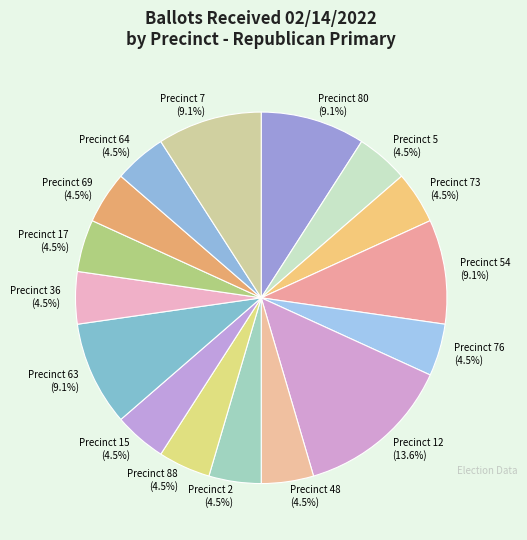

How many slices are in this pie chart?

16